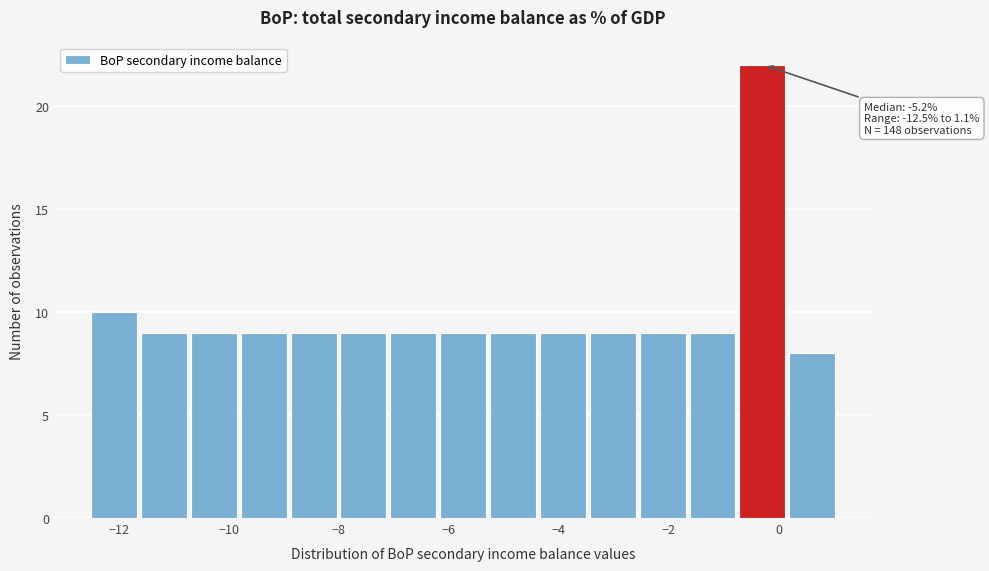

Over which range of the x-axis is the bar tallest?

-0.8 to 0.2